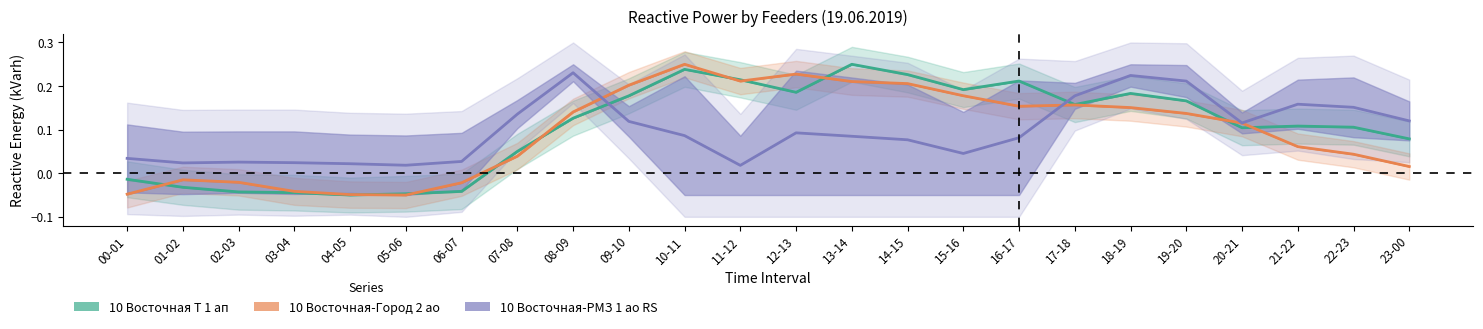

Reading left to right, what are all the values shown in this chart?

10 Восточная Т 1 ап: -0.0	-0.0	-0.0	-0.0	-0.1	-0.0	-0.0	0.1	0.1	0.2	0.2	0.2	0.2	0.2	0.2	0.2	0.2	0.2	0.2	0.2	0.1	0.1	0.1	0.1
10 Восточная-Город 2 ао: -0.0	-0.0	-0.0	-0.0	-0.0	-0.1	-0.0	0.0	0.1	0.2	0.2	0.2	0.2	0.2	0.2	0.2	0.2	0.2	0.2	0.1	0.1	0.1	0.0	0.0
10 Восточная-РМЗ 1 ао RS: 0.0	0.0	0.0	0.0	0.0	0.0	0.0	0.1	0.2	0.1	0.1	0.0	0.1	0.1	0.1	0.0	0.1	0.2	0.2	0.2	0.1	0.2	0.2	0.1